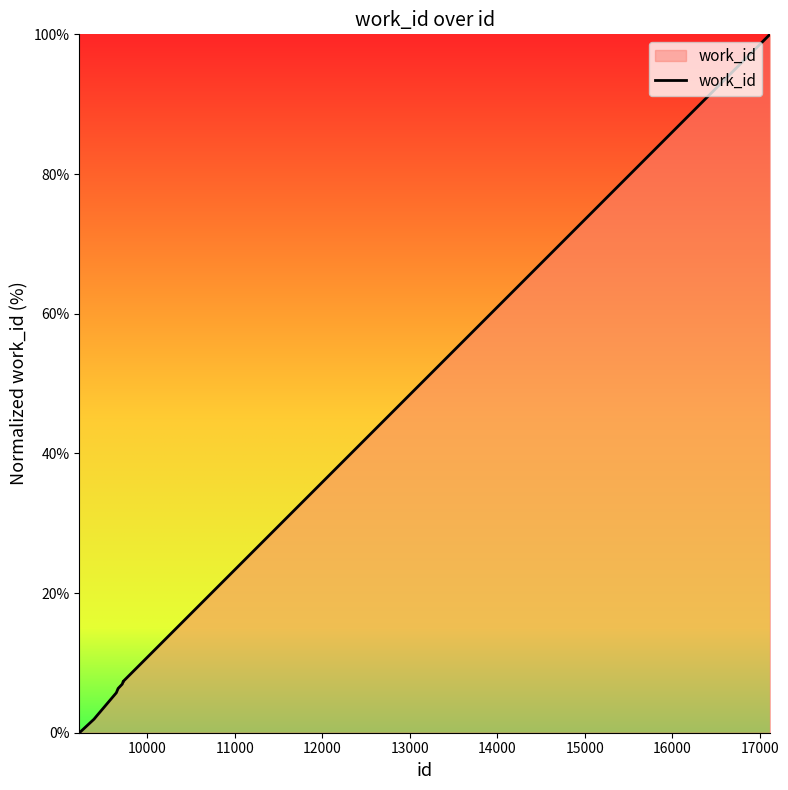

What is the greatest value displayed?

100.0